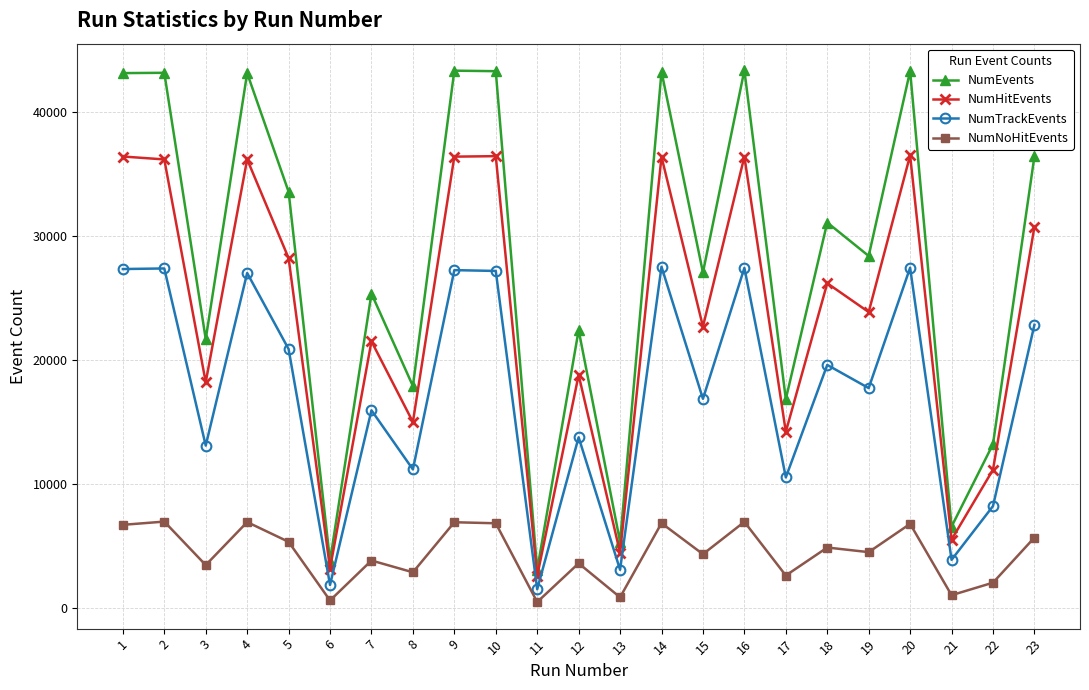

How many series are shown in this chart?

4